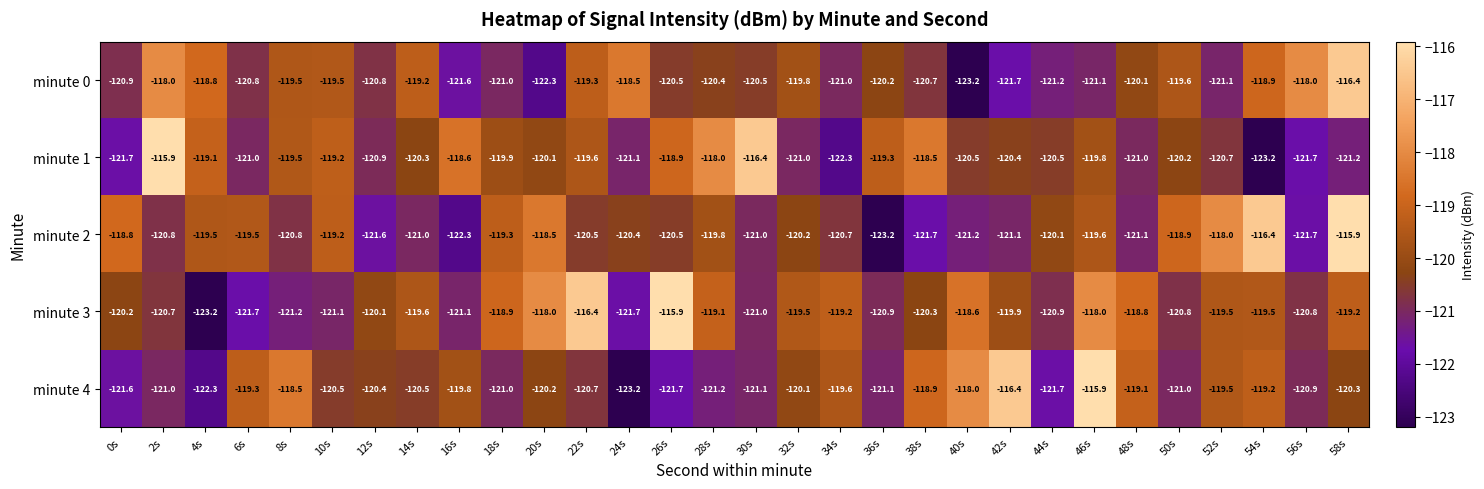

What is the average value of the minute 4 series?

-120.2